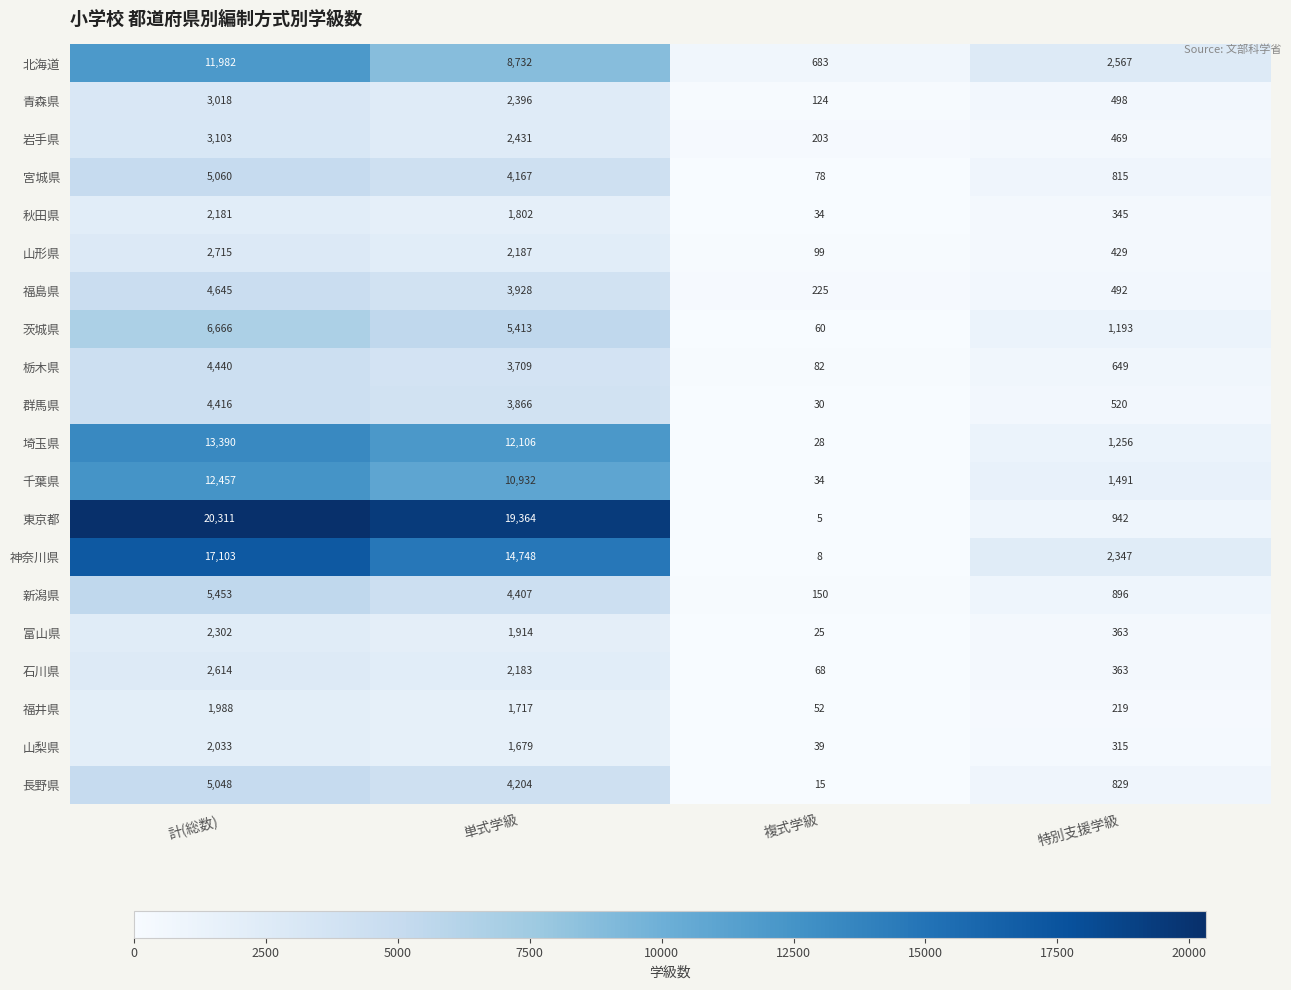

Which label corresponds to the smallest value in the chart?

複式学級